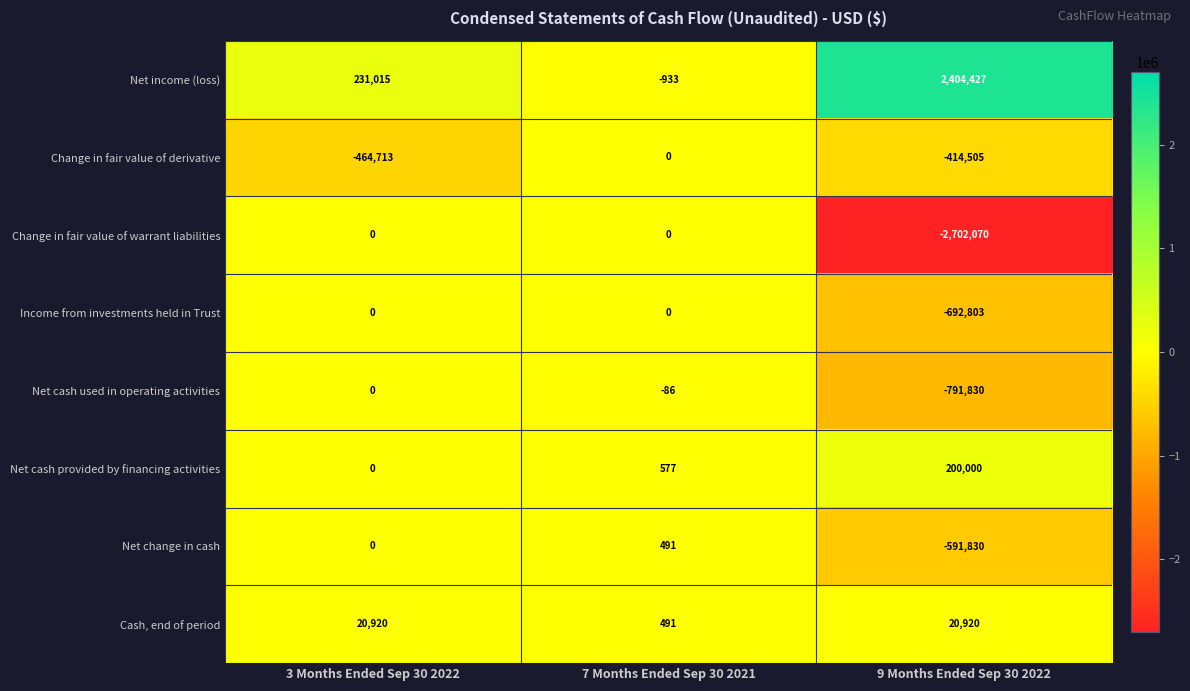

Which series changed the most between 3 Months Ended Sep 30 2022 and 7 Months Ended Sep 30 2021?

Change in fair value of derivative